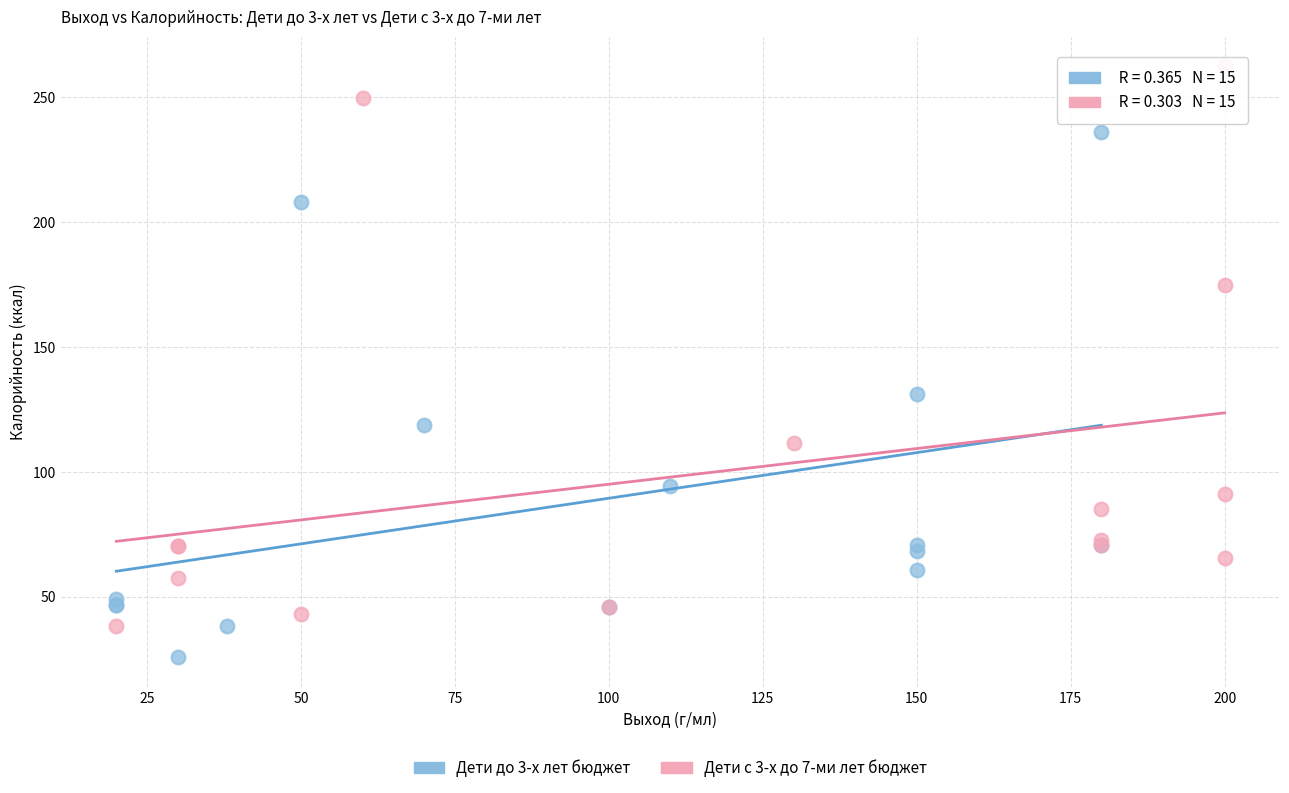

Which series contains the lowest Y value?

Дети до 3-х лет бюджет